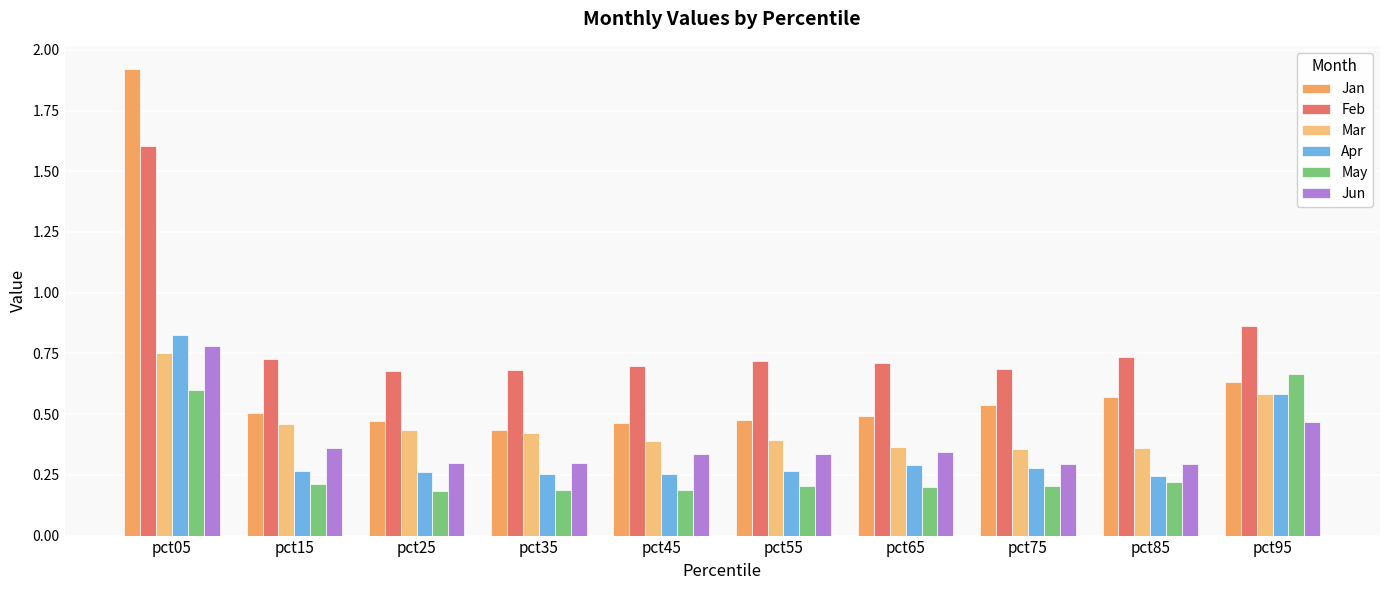

Rank the series by their maximum value, from highest to lowest.

Jan, Feb, Apr, Jun, Mar, May